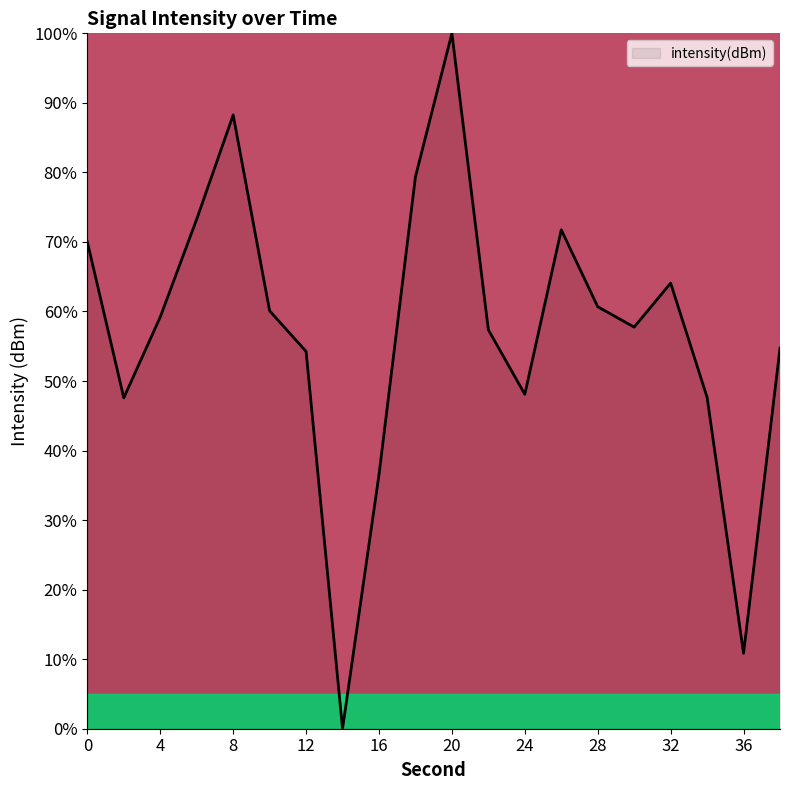

What is the difference between the maximum and minimum values?

100.0